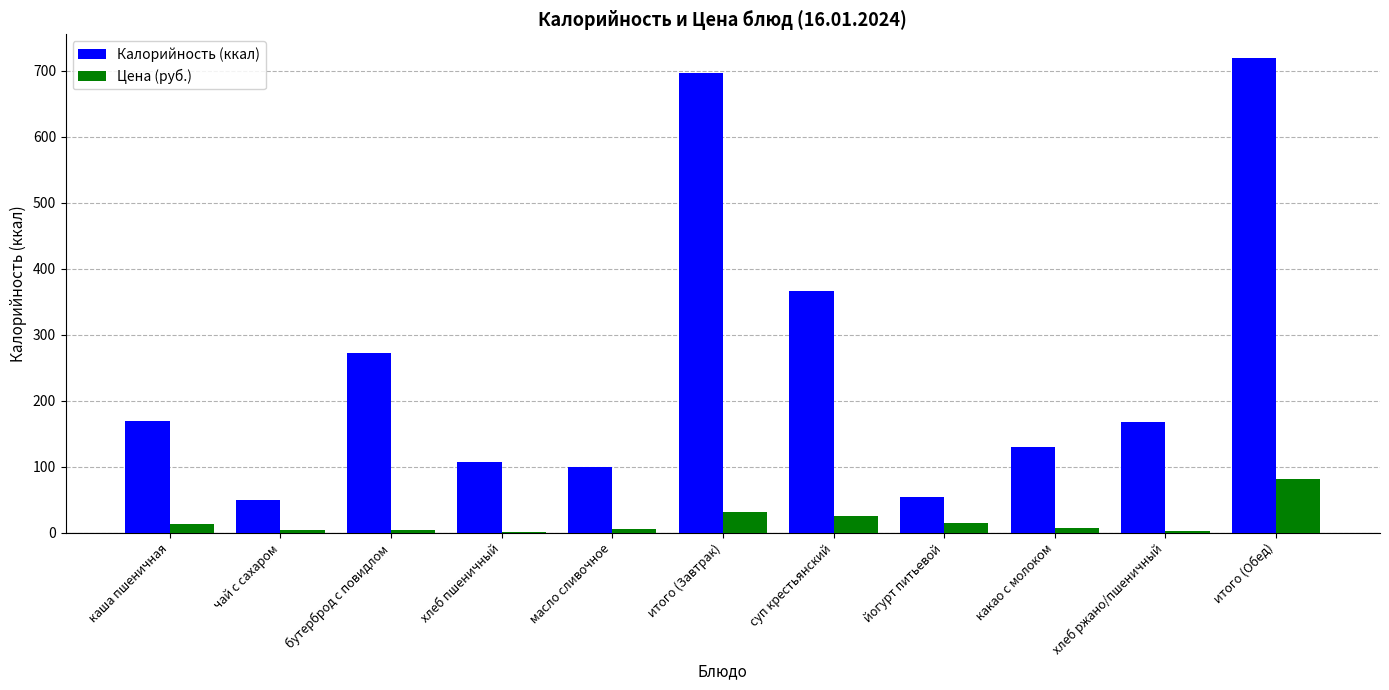

Where is Калорийность (ккал) nearest to the value 384?

суп крестьянский